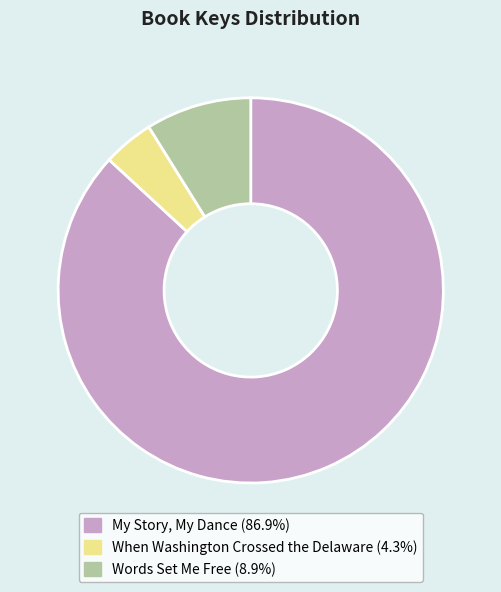

Combined, do My Story, My Dance and When Washington Crossed the Delaware account for over 50%?

Yes